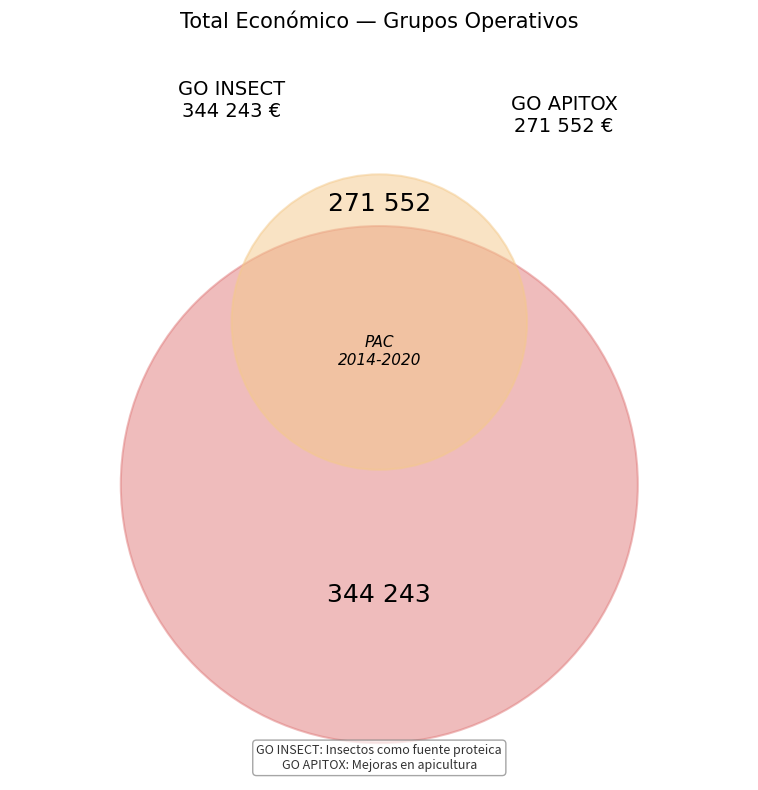

What is the change in value from Grupo Operativo INSECT to Grupo Operativo APITOX?

-72691